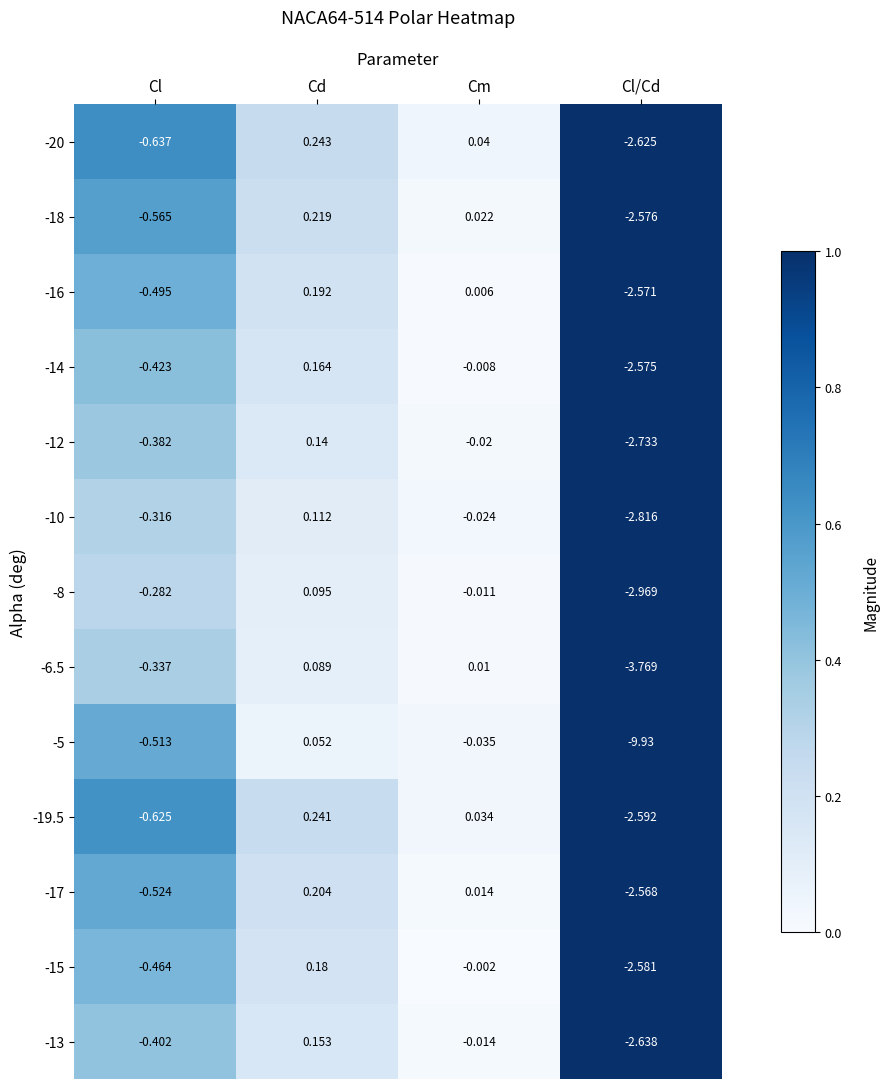

At which category is the sum across all series the highest?

Cd